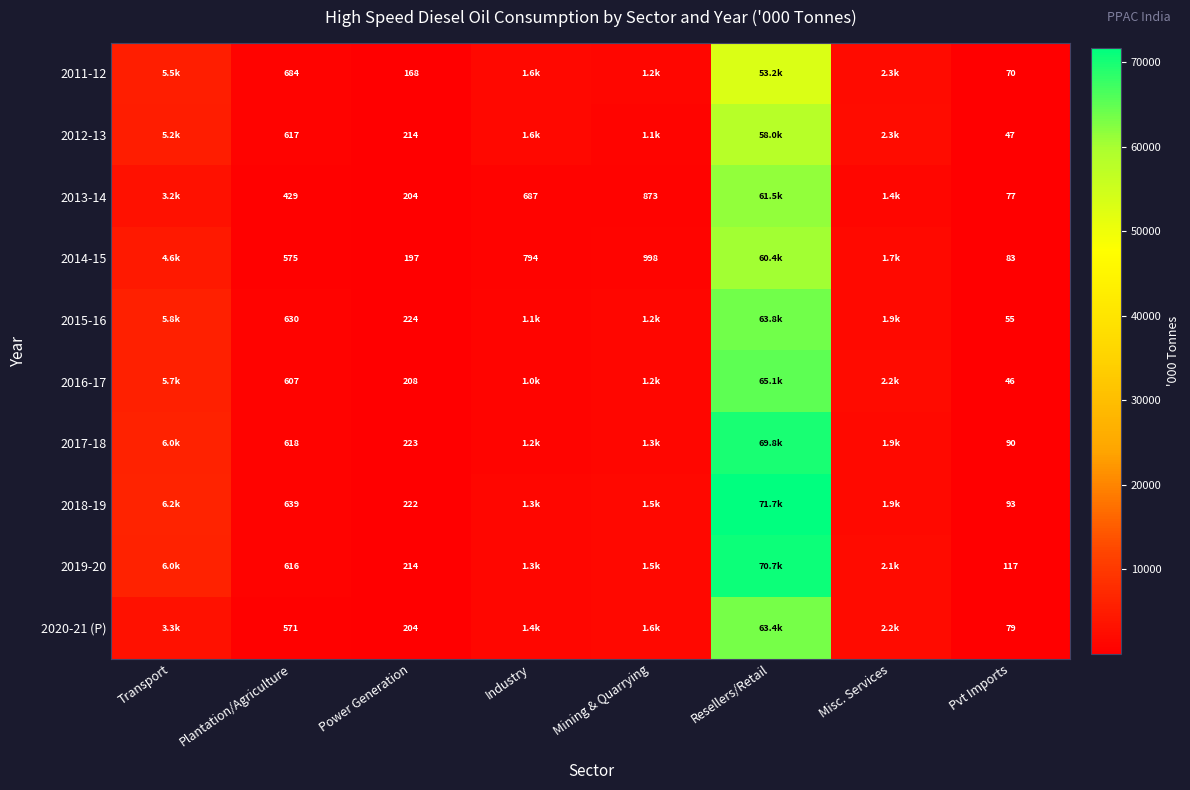

Is it true that 2012-13 equals 5159.9 at Transport?

True